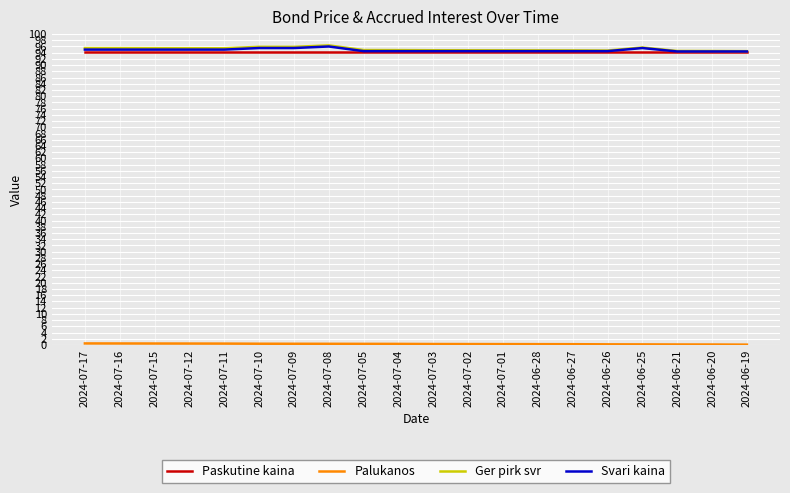

What is the lowest value of the Ger pirk svr series?

94.5